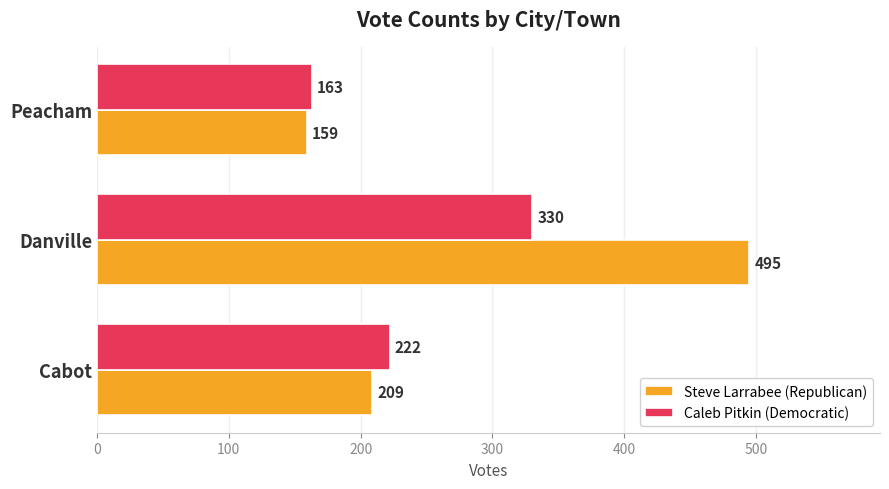

What is the difference between the second highest and minimum values in the Steve Larrabee (Republican) series?

50